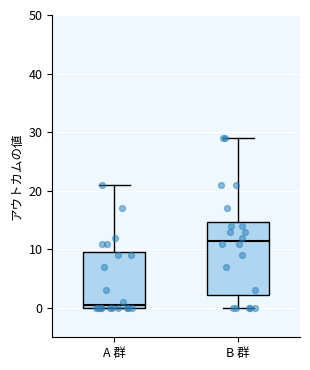

Where does the upper whisker of the box for A 群 end on the y-axis? The values are not printed on the chart, so give them approximately, as read against the axis.

21